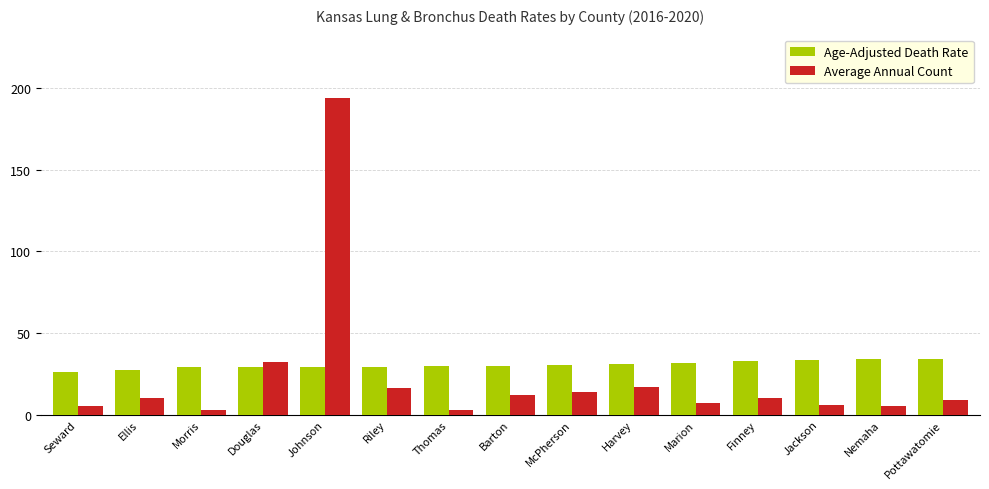

Which series has the widest spread of values?

Average Annual Count